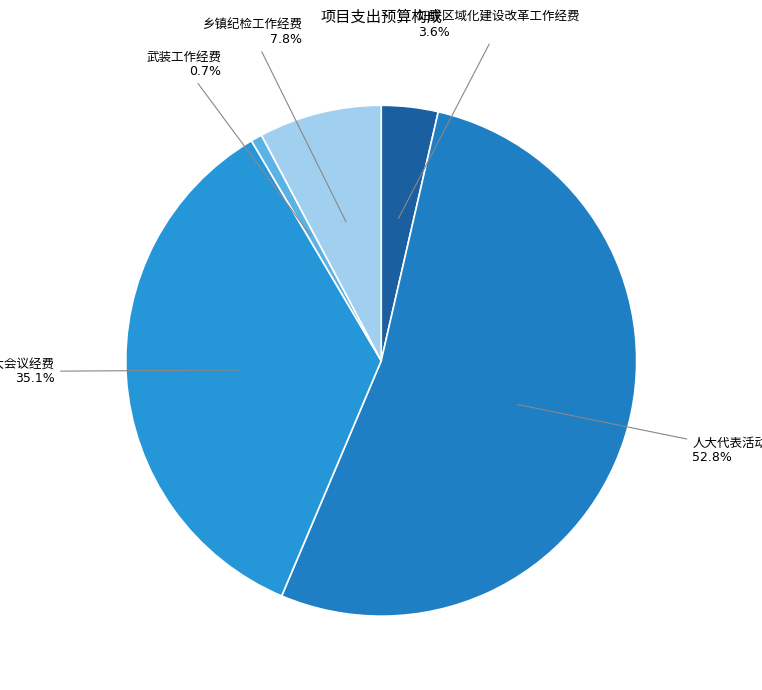

How many segments does this pie chart have?

5